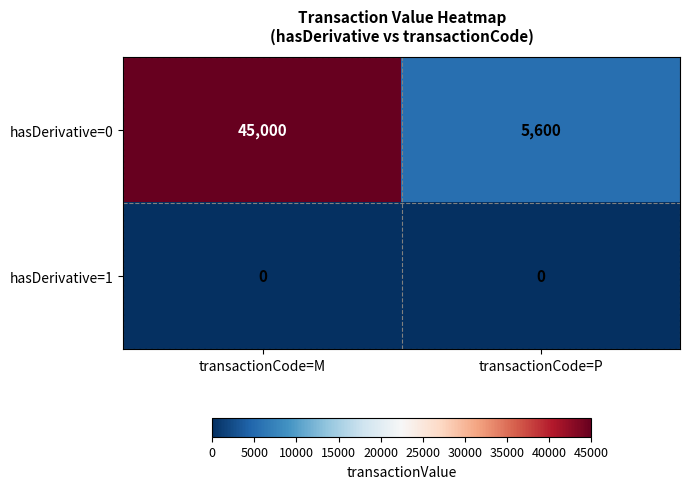

What is the difference between the maximum and minimum values in the hasDerivative=0 series?

39400